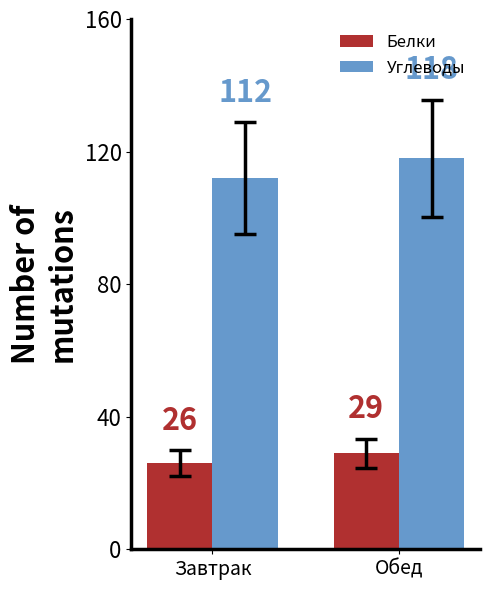

At which label does Белки reach its peak?

Обед